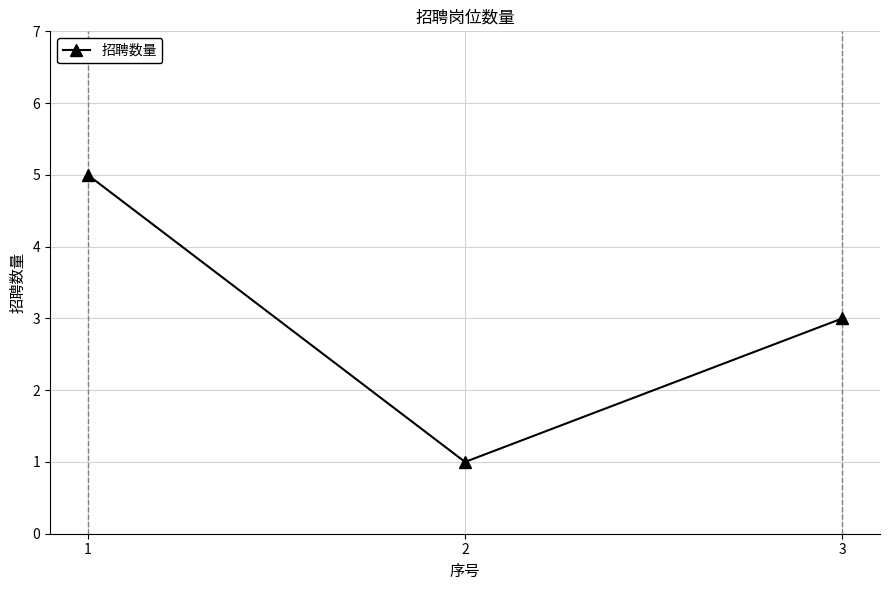

Does the chart display data point markers on the line(s)?

Yes